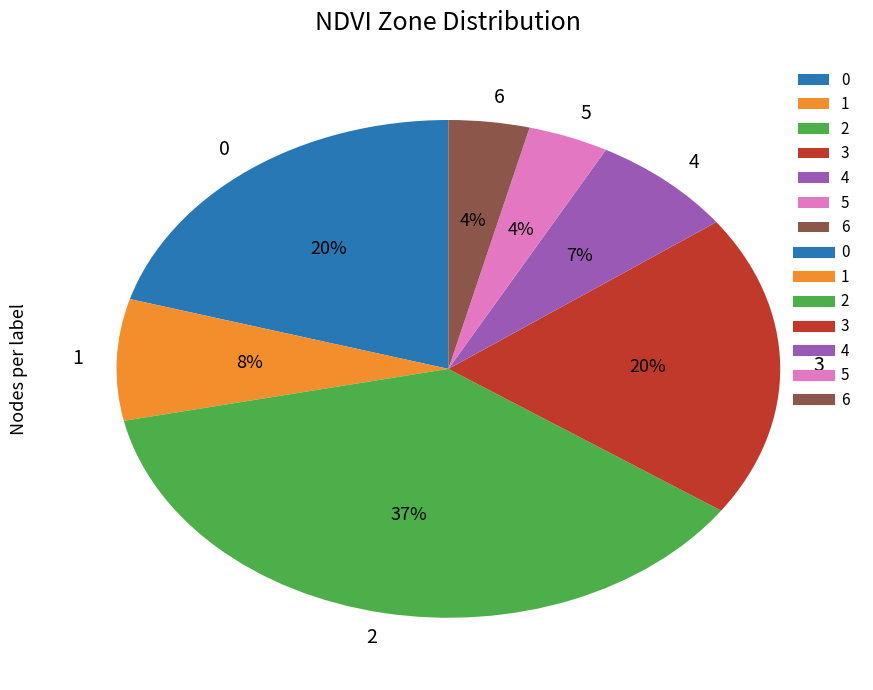

To the nearest percent, what portion does 4 represent?

7%